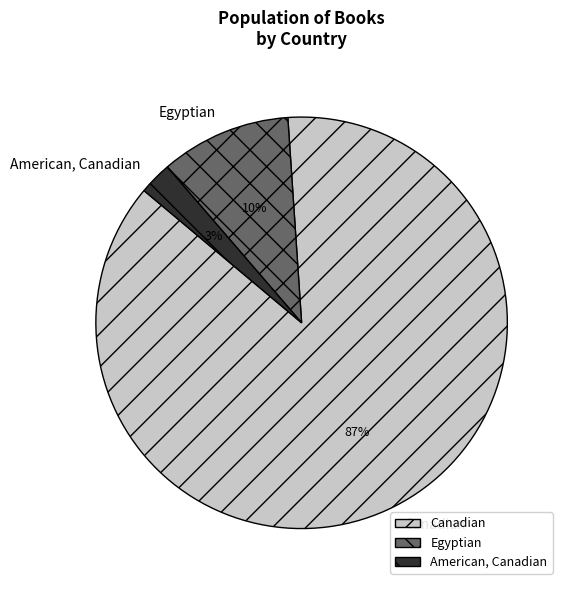

Between Egyptian and American, Canadian, which is larger?

Egyptian